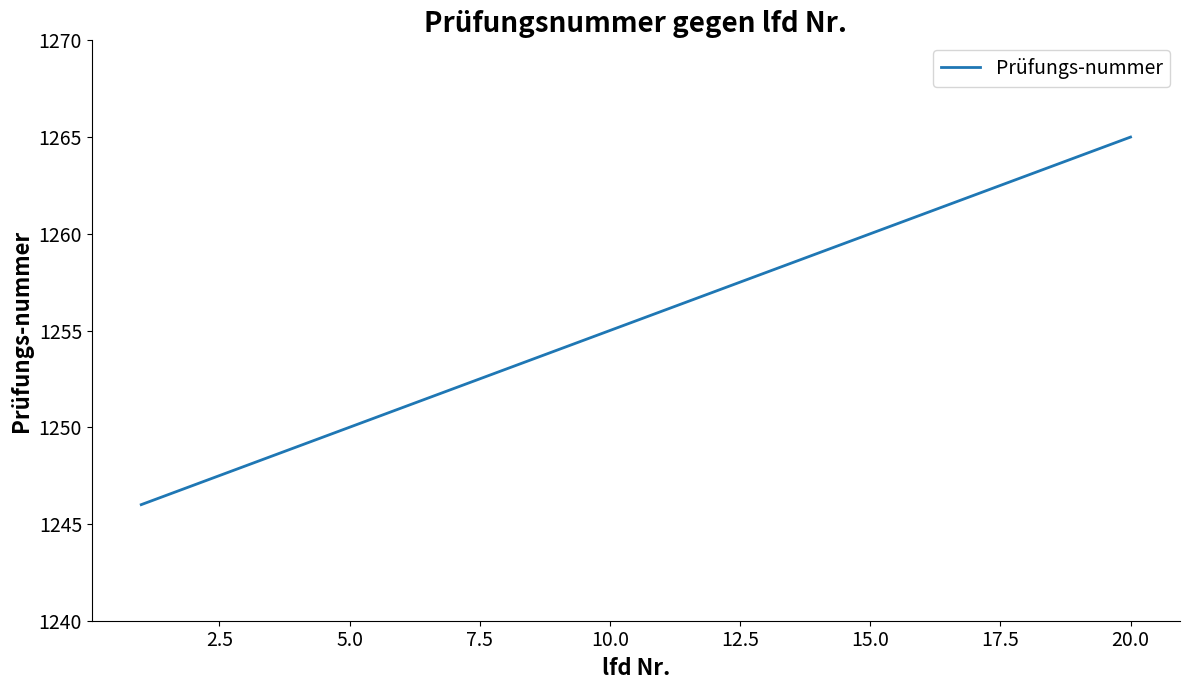

What is the difference between the maximum and second lowest values?

18